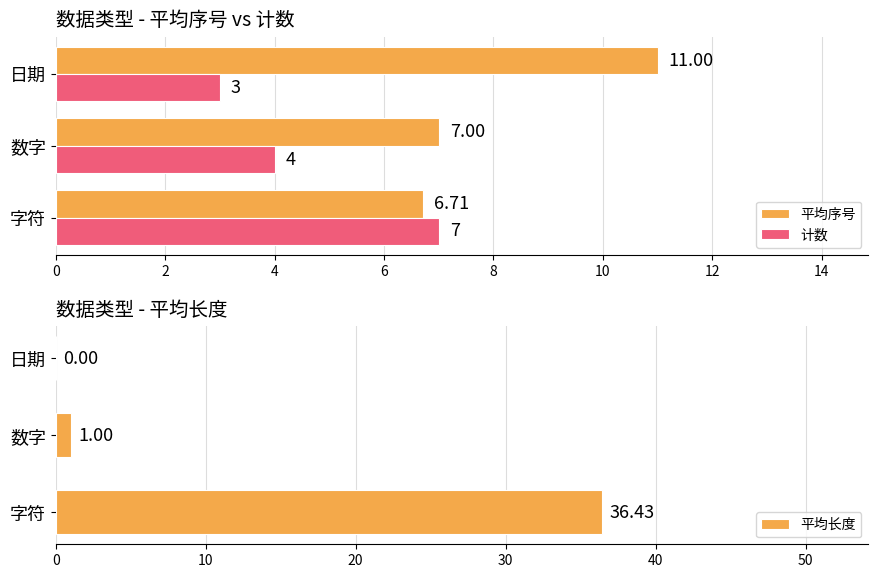

Where is 计数 nearest to the value 5?

数字